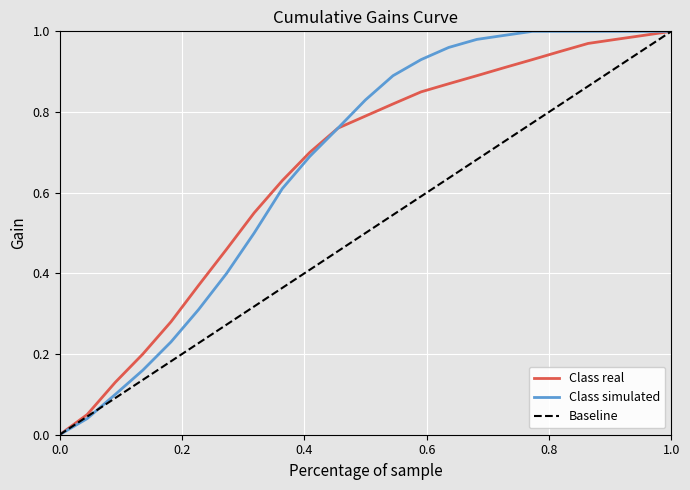

How many distinct data groups are displayed?

3